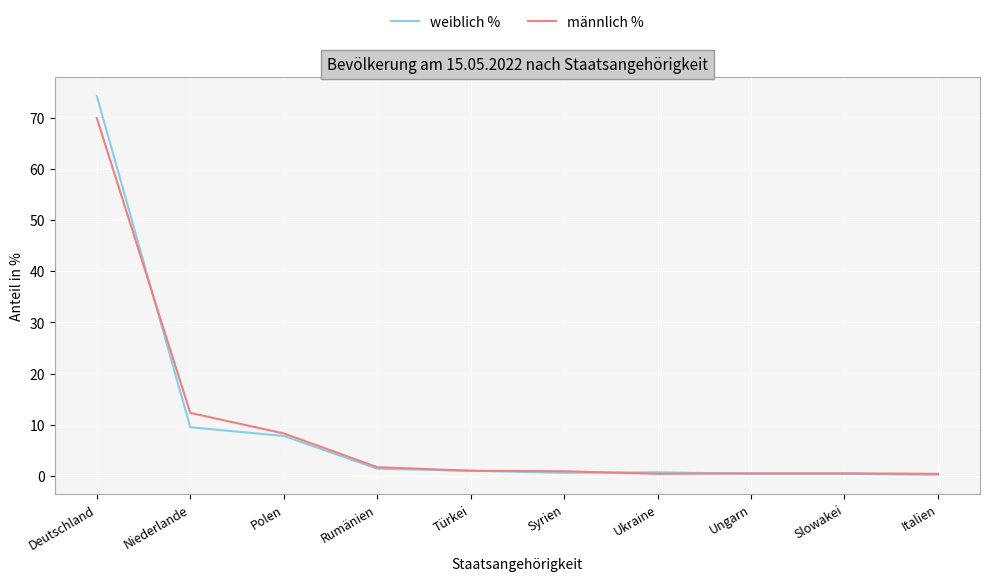

Rank the series by their maximum value, from highest to lowest.

weiblich %, männlich %